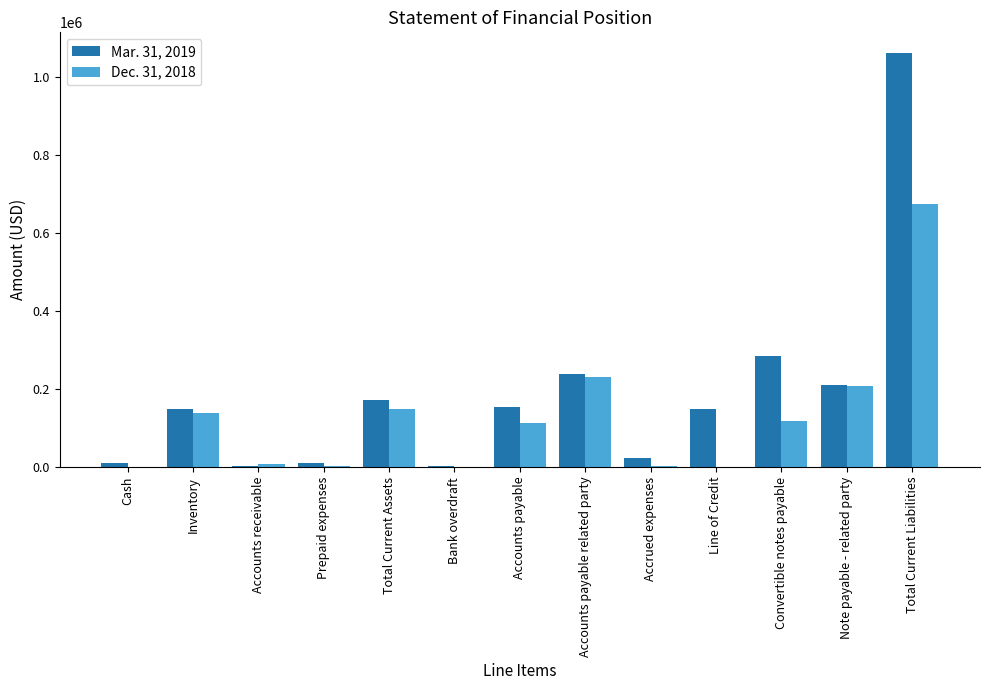

What is the average value of the Mar. 31, 2019 series?

189711